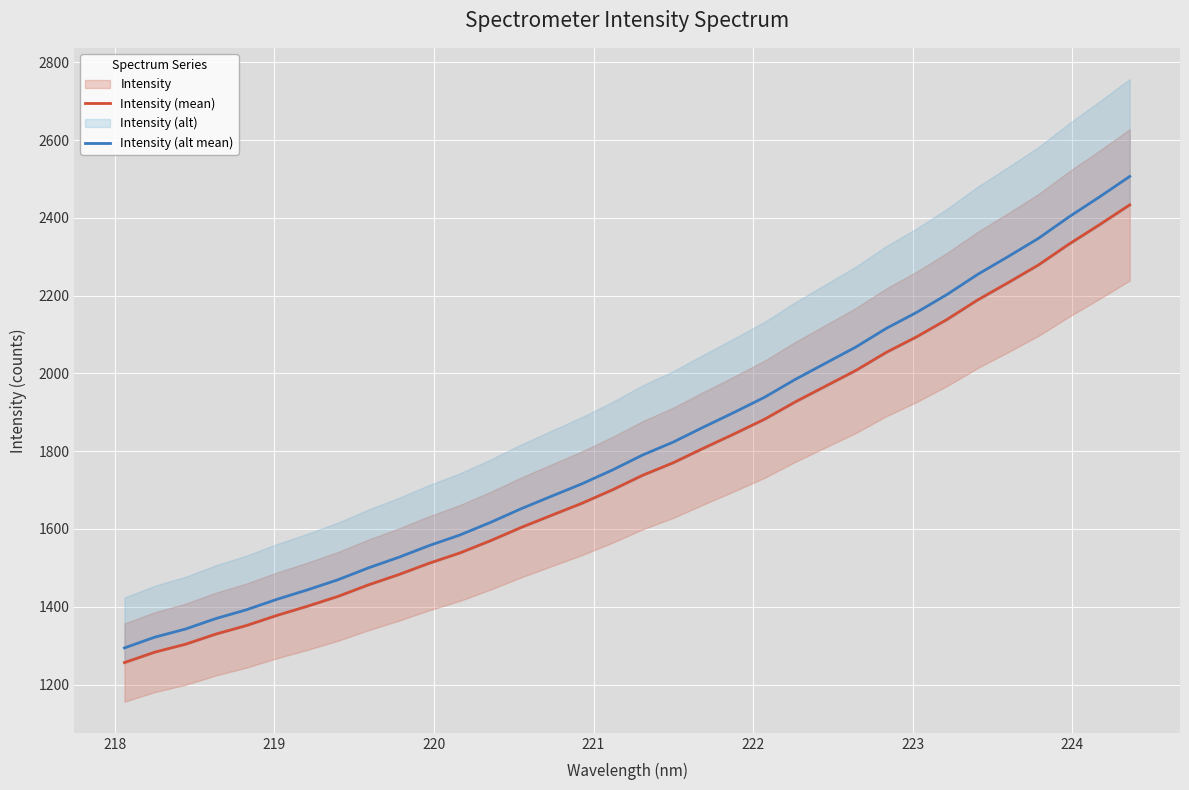

Reading left to right, list all the values displayed in this chart.

Intensity (mean): 1256.5	1283.5	1303.6	1329.9	1351.7	1377.8	1401.4	1426.6	1456.2	1482.9	1512.1	1538.3	1569.6	1603.6	1634.9	1665.9	1700.3	1738.1	1770.2	1807.8	1844.3	1882.1	1926.3	1967.0	2007.5	2054.1	2094.2	2138.9	2188.7	2233.1	2278.8	2332.2	2381.9	2433.3
Intensity (alt mean): 1294.2	1322.0	1342.7	1369.8	1392.3	1419.2	1443.4	1469.4	1499.9	1527.4	1557.5	1584.5	1616.7	1651.7	1684.0	1715.9	1751.4	1790.2	1823.3	1862.0	1899.6	1938.5	1984.1	2026.0	2067.8	2115.7	2157.0	2203.1	2254.4	2300.1	2347.2	2402.1	2453.3	2506.3